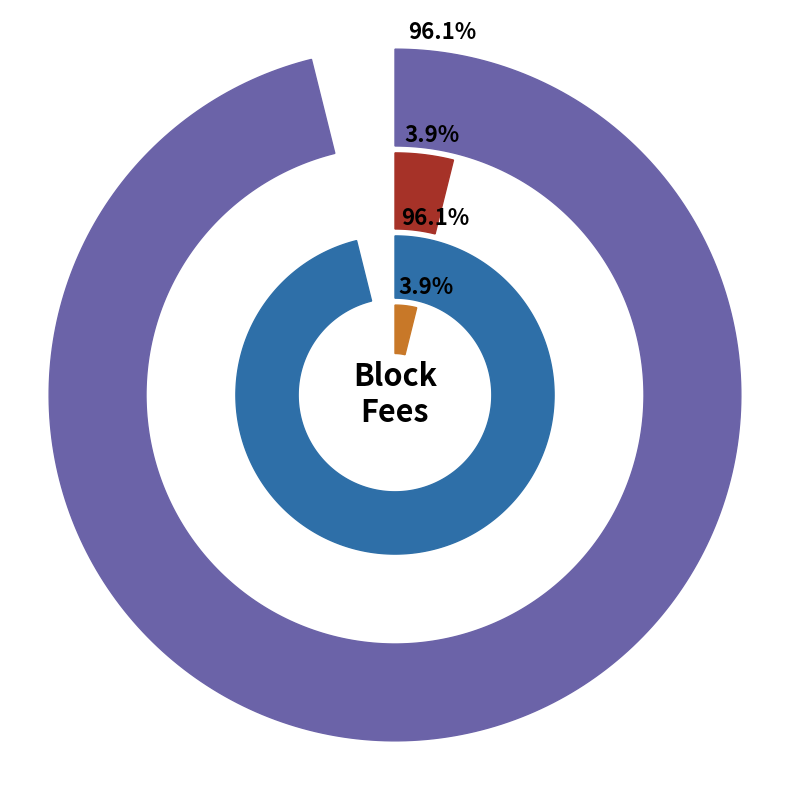

How many slices are in this pie chart?

2